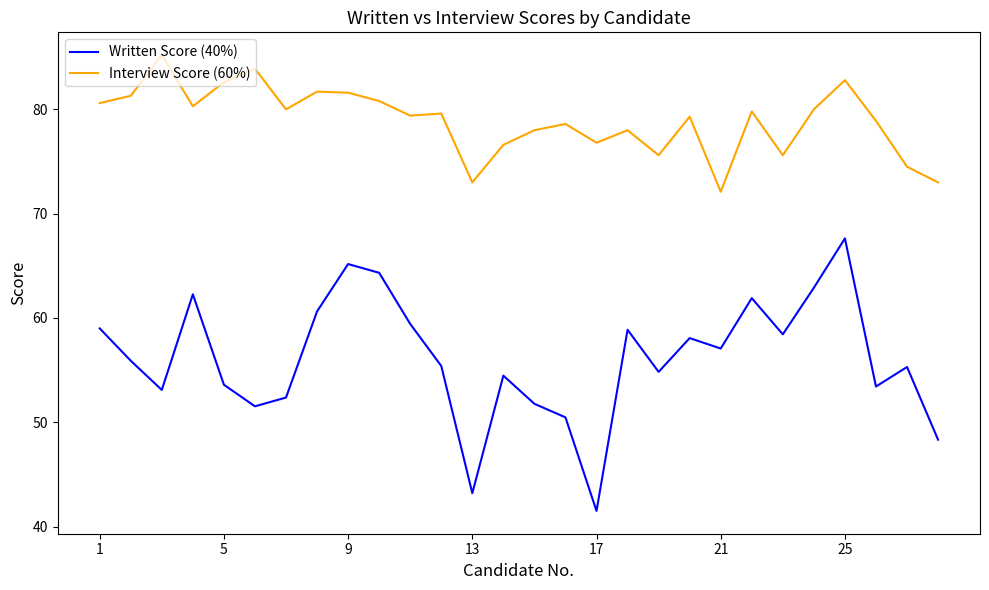

Which series has the largest range (max minus min)?

Written Score (40%)